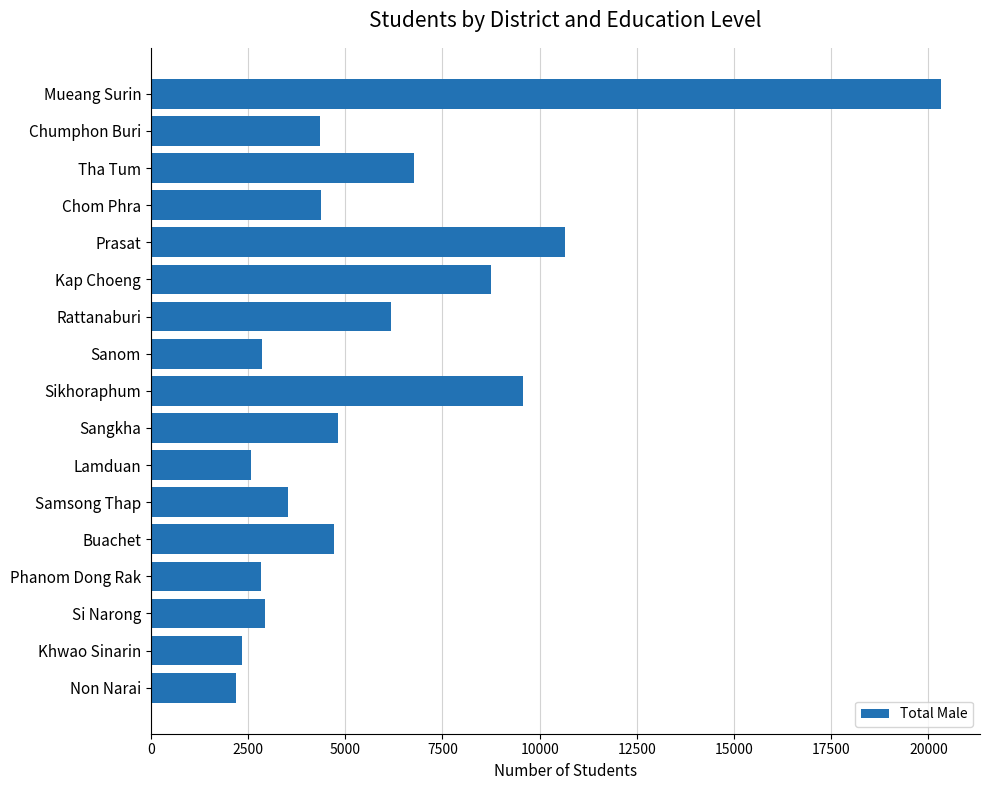

Are the bars grouped side by side (vs. stacked)?

No